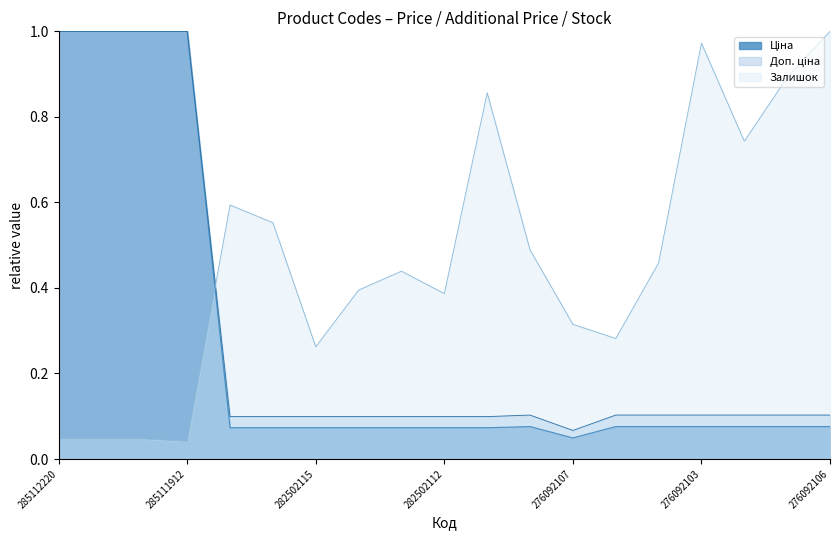

Reading left to right, list all the values displayed in this chart.

Ціна: 285112220=1.0	285112217=1.0	285111961=1.0	285111912=1.0	282502117=0.1	282502110=0.1	282502115=0.1	282502114=0.1	282502113=0.1	282502112=0.1	282502111=0.1	276092108=0.1	276092107=0.0	276092105=0.1	276092104=0.1	276092103=0.1	276092035=0.1	276092109=0.1	276092106=0.1
Доп. ціна: 285112220=1.0	285112217=1.0	285111961=1.0	285111912=1.0	282502117=0.1	282502110=0.1	282502115=0.1	282502114=0.1	282502113=0.1	282502112=0.1	282502111=0.1	276092108=0.1	276092107=0.1	276092105=0.1	276092104=0.1	276092103=0.1	276092035=0.1	276092109=0.1	276092106=0.1
Залишок: 285112220=0.0	285112217=0.0	285111961=0.0	285111912=0.0	282502117=0.6	282502110=0.6	282502115=0.3	282502114=0.4	282502113=0.4	282502112=0.4	282502111=0.9	276092108=0.5	276092107=0.3	276092105=0.3	276092104=0.5	276092103=1.0	276092035=0.7	276092109=0.9	276092106=1.0